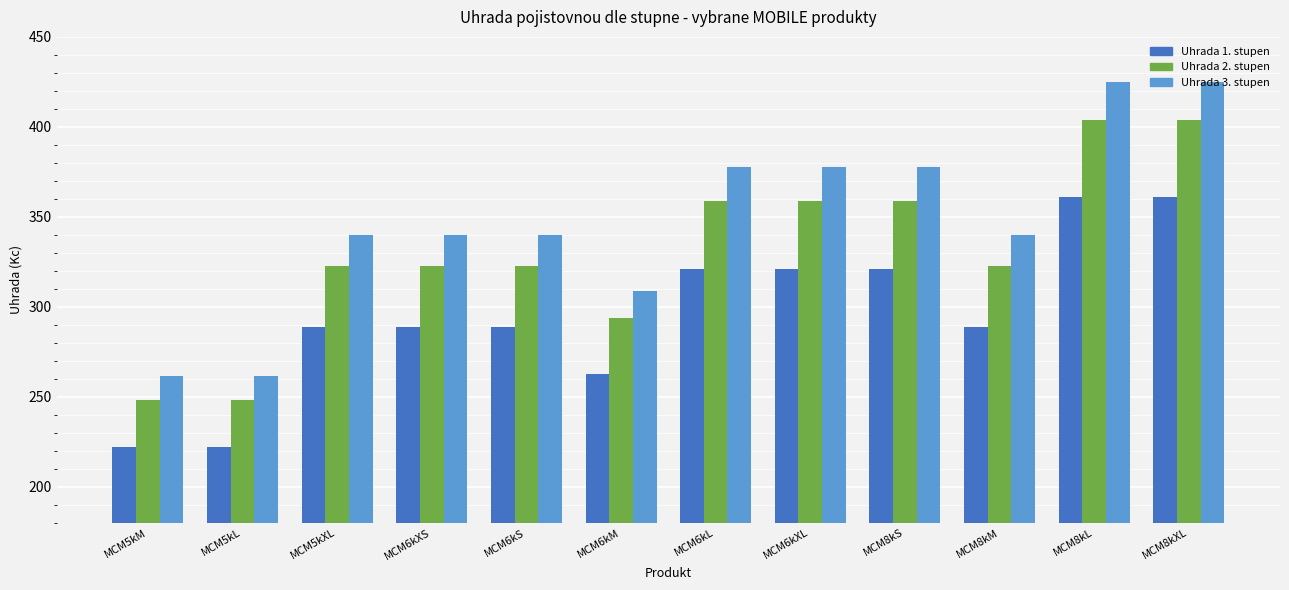

Does the chart contain any negative values?

No